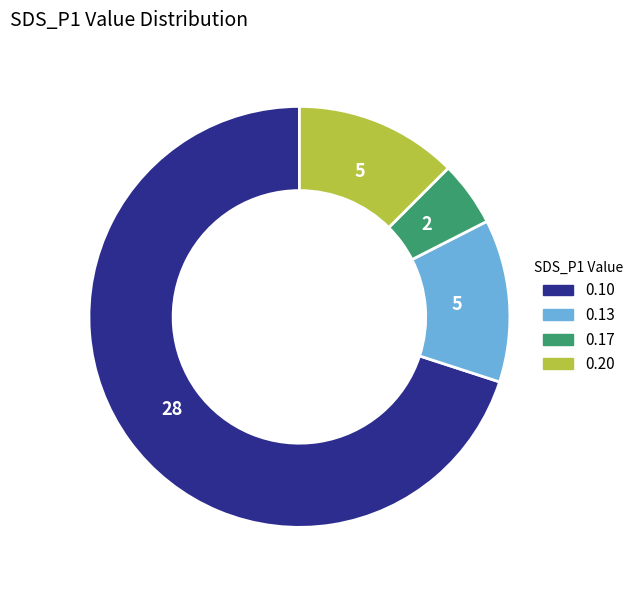

Is there any slice that represents more than half of the pie?

Yes